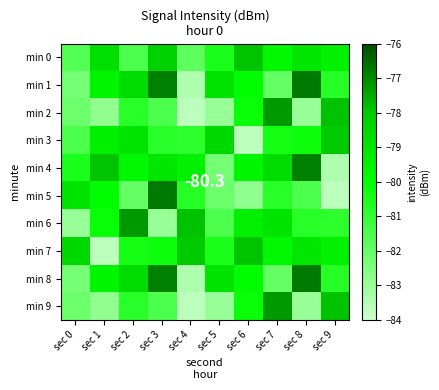

Rank the series at sec 3 from highest to lowest value.

min 5, min 1, min 8, min 0, min 4, min 7, min 3, min 2, min 9, min 6